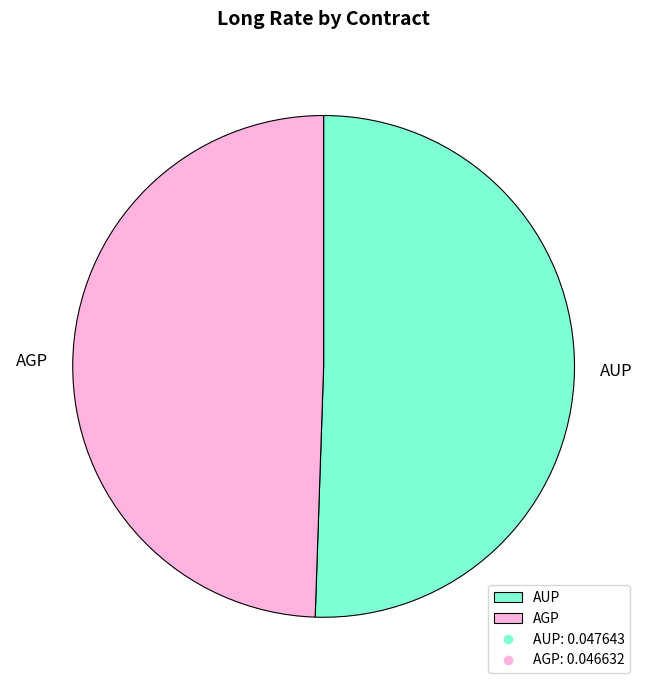

Do AUP and AGP together represent more than half of the pie?

Yes